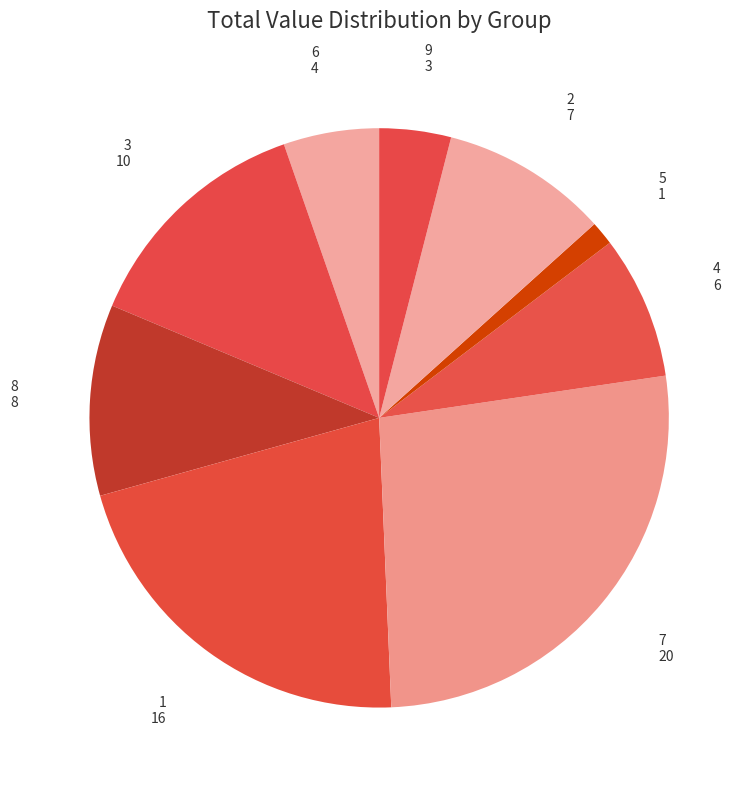

Do 6 and 3 together represent more than half of the pie?

No